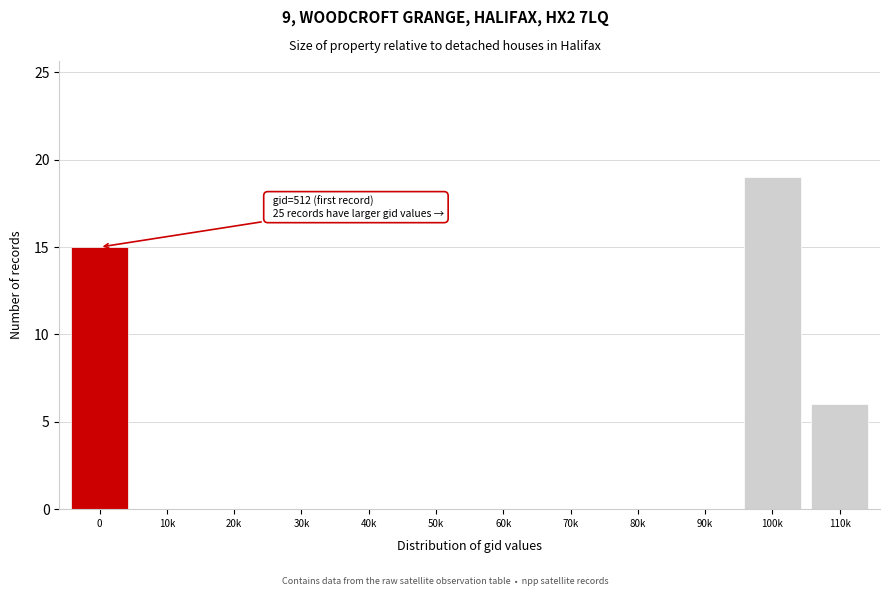

Reading right to left, what are all the values shown in this chart?

110k=6	100k=19	90k=0	80k=0	70k=0	60k=0	50k=0	40k=0	30k=0	20k=0	10k=0	0=15